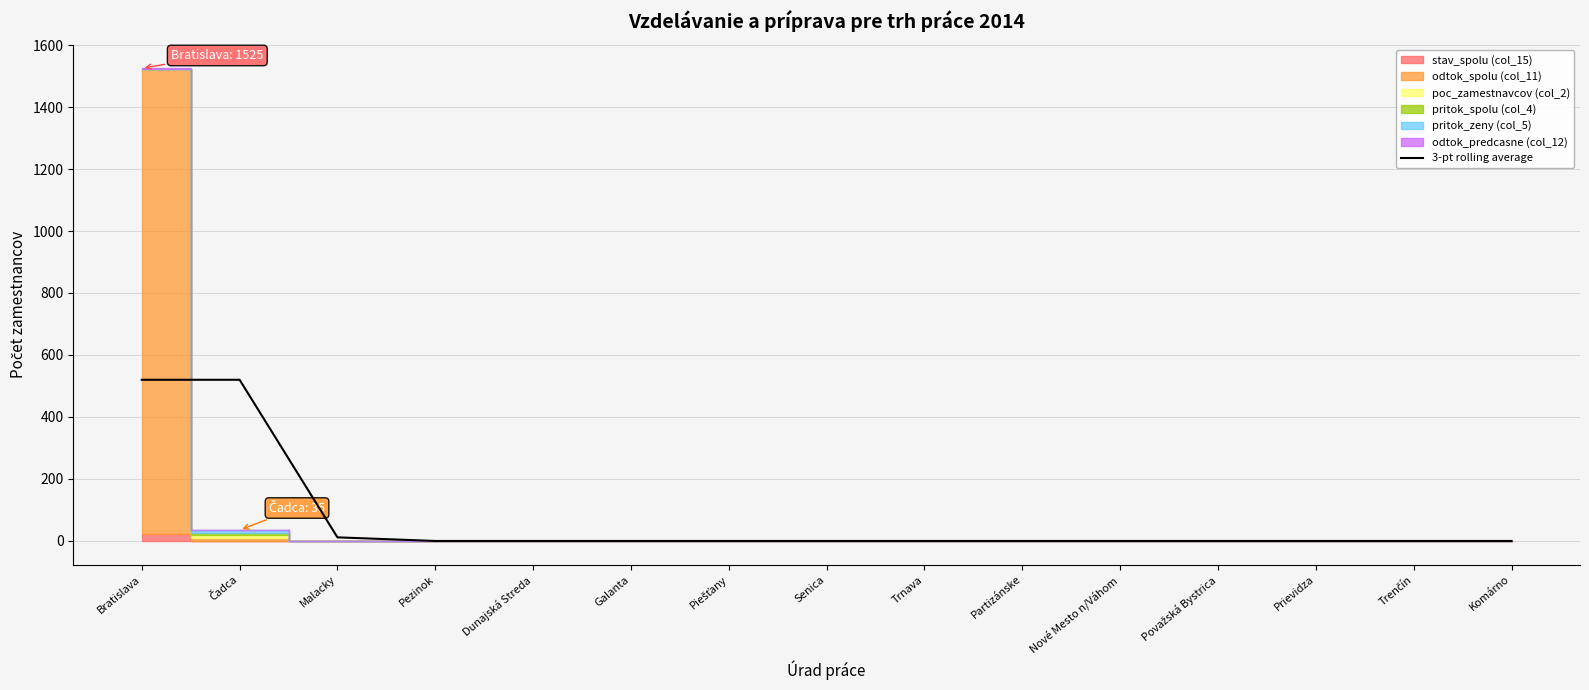

True or false: the data has more than 2 interior local peaks.

False